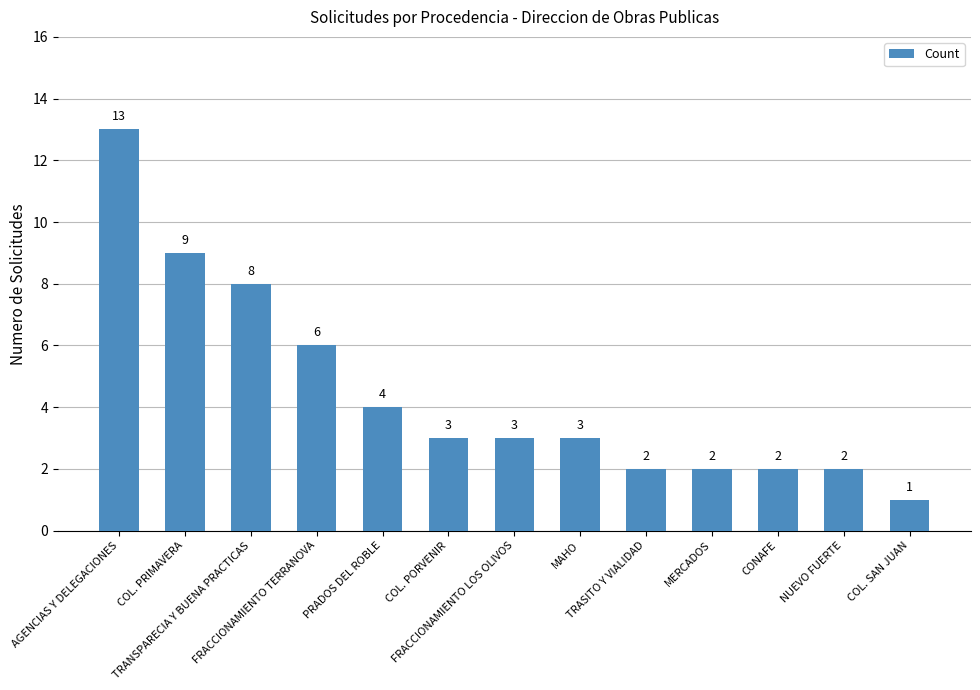

What is the maximum value shown in the chart?

13